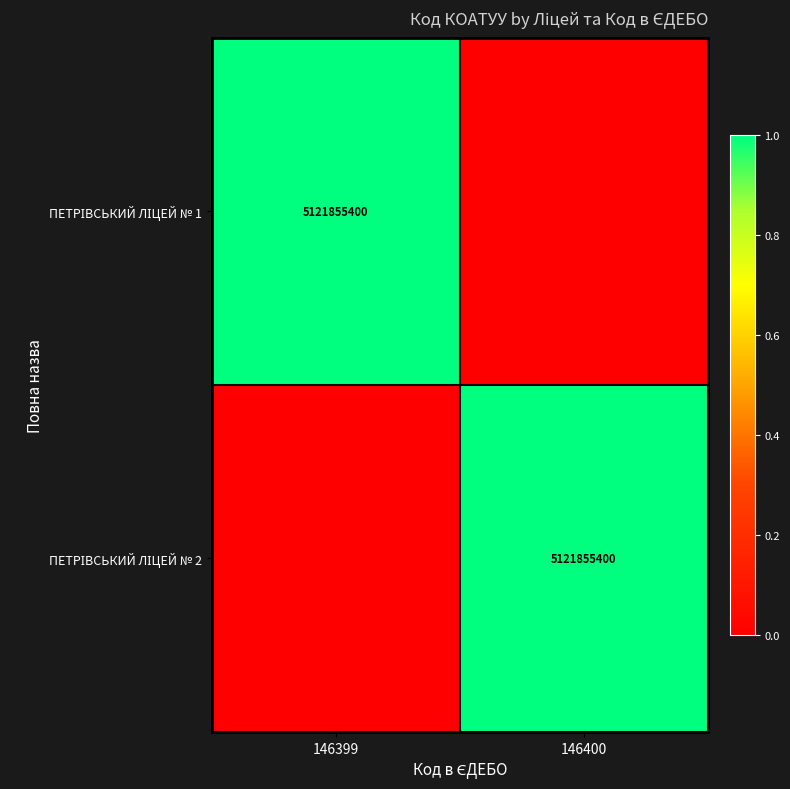

Between 146399 and 146400, which series saw the biggest shift?

ПЕТРІВСЬКИЙ ЛІЦЕЙ № 1